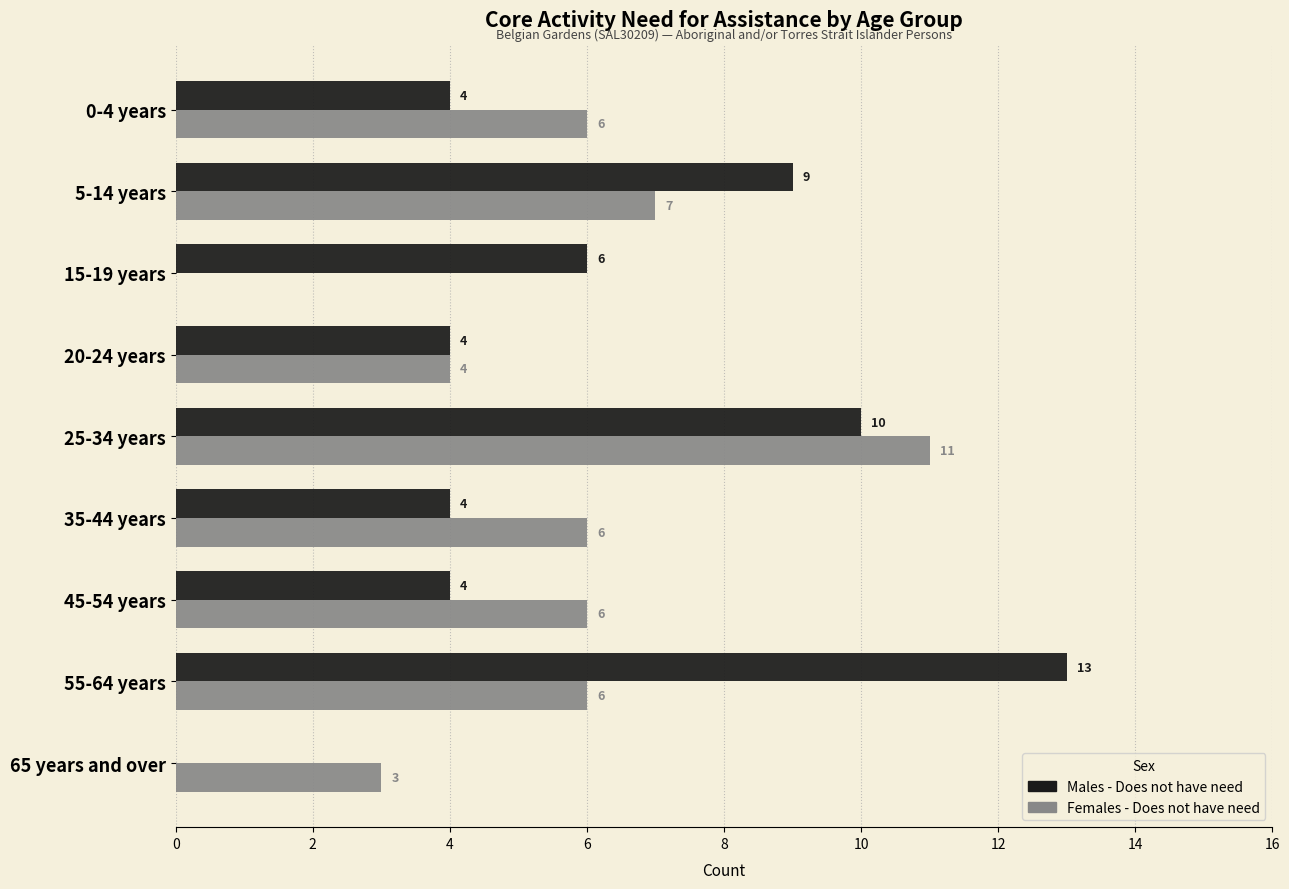

True or false: Males - Does not have need has a value of 6 at 55-64 years.

False